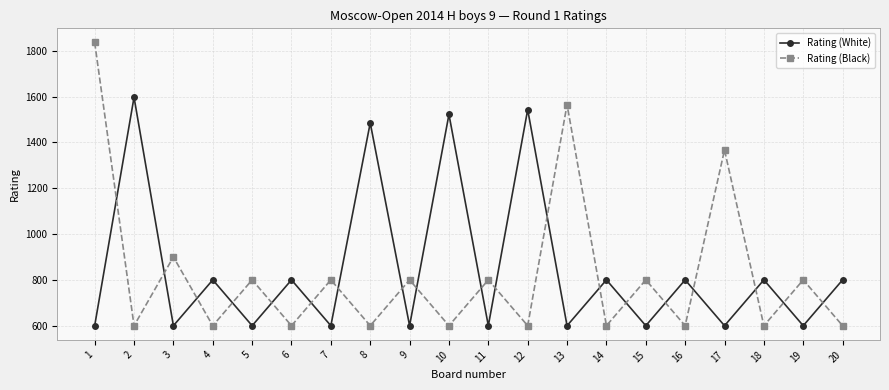

Count the Rating (White) values in the range 600 to 800.

16